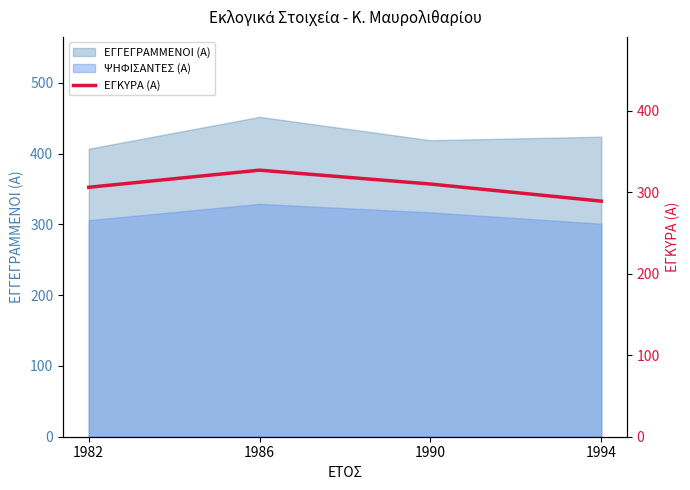

What is the change in value from 1982 to 1986?

+21